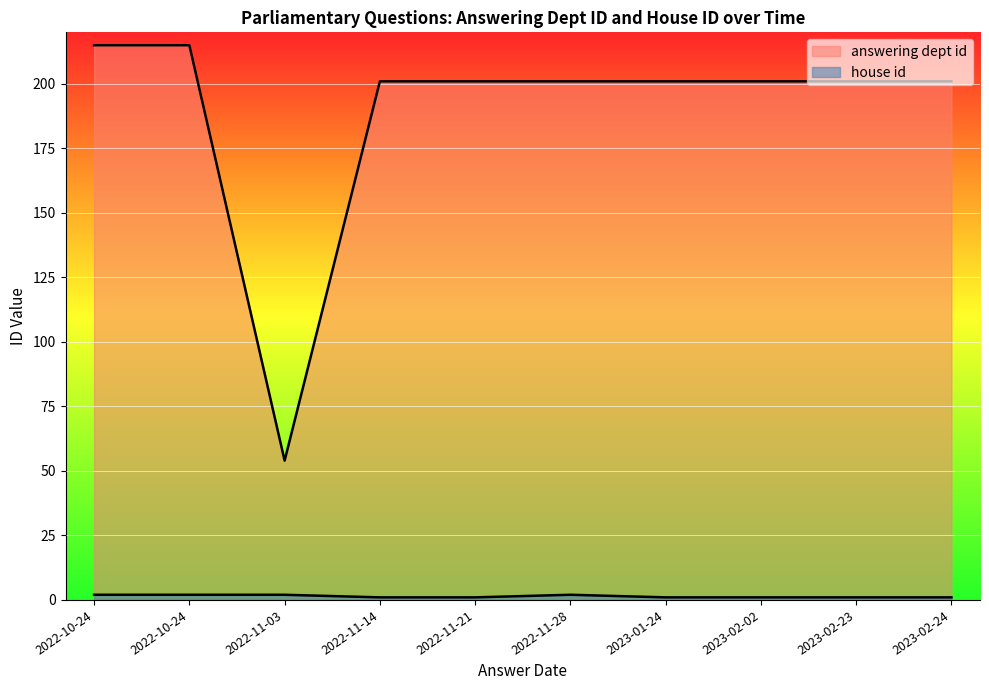

What is the minimum value shown in the chart?

1